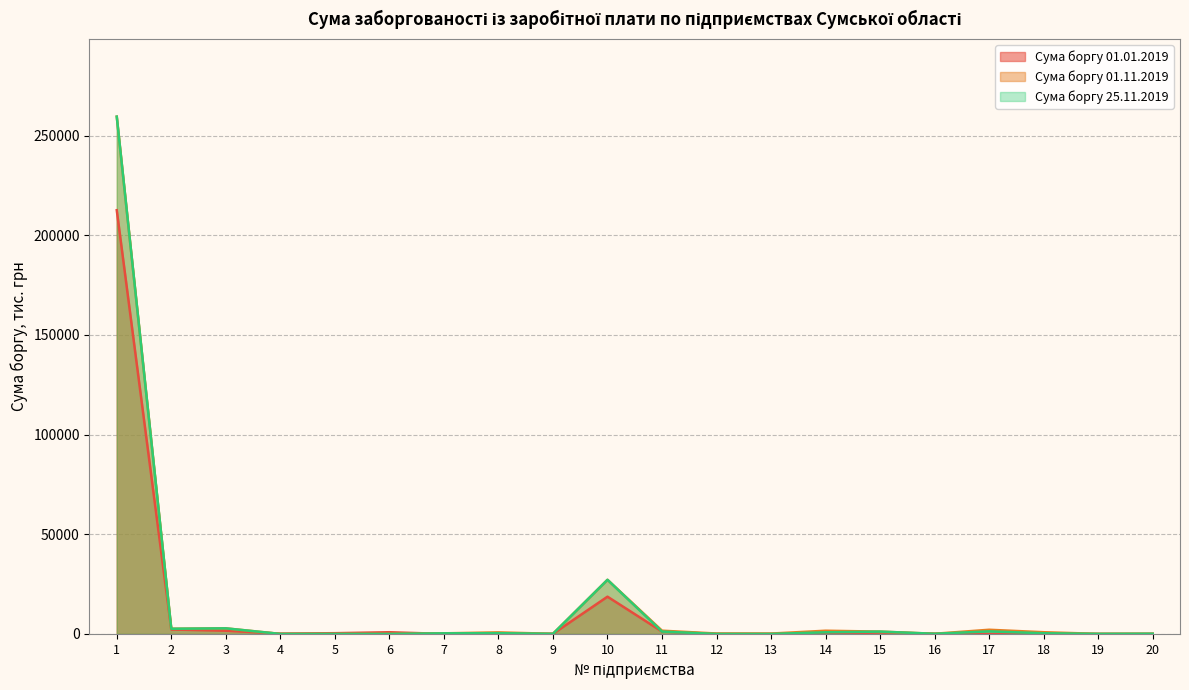

What is the greatest value displayed?

259469.9